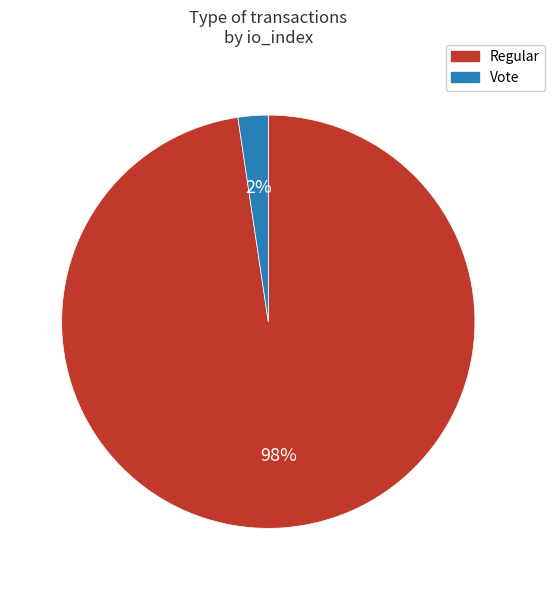

True or false: Vote accounts for 15% of the total.

False